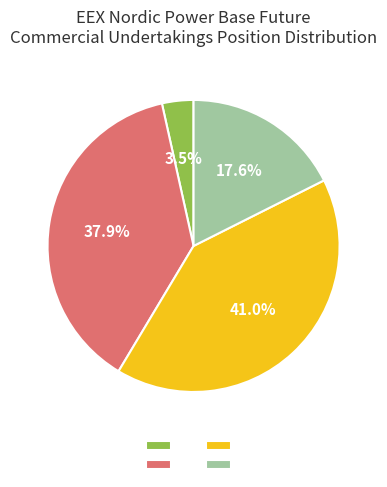

Count the number of slices in the pie.

4